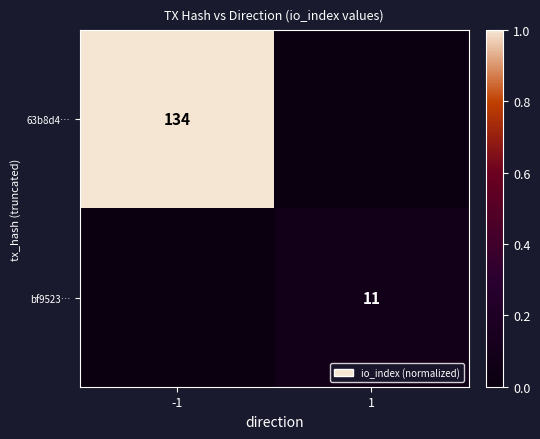

Is the value of bf9523… at 1 greater than the value of 63b8d4… at -1?

No